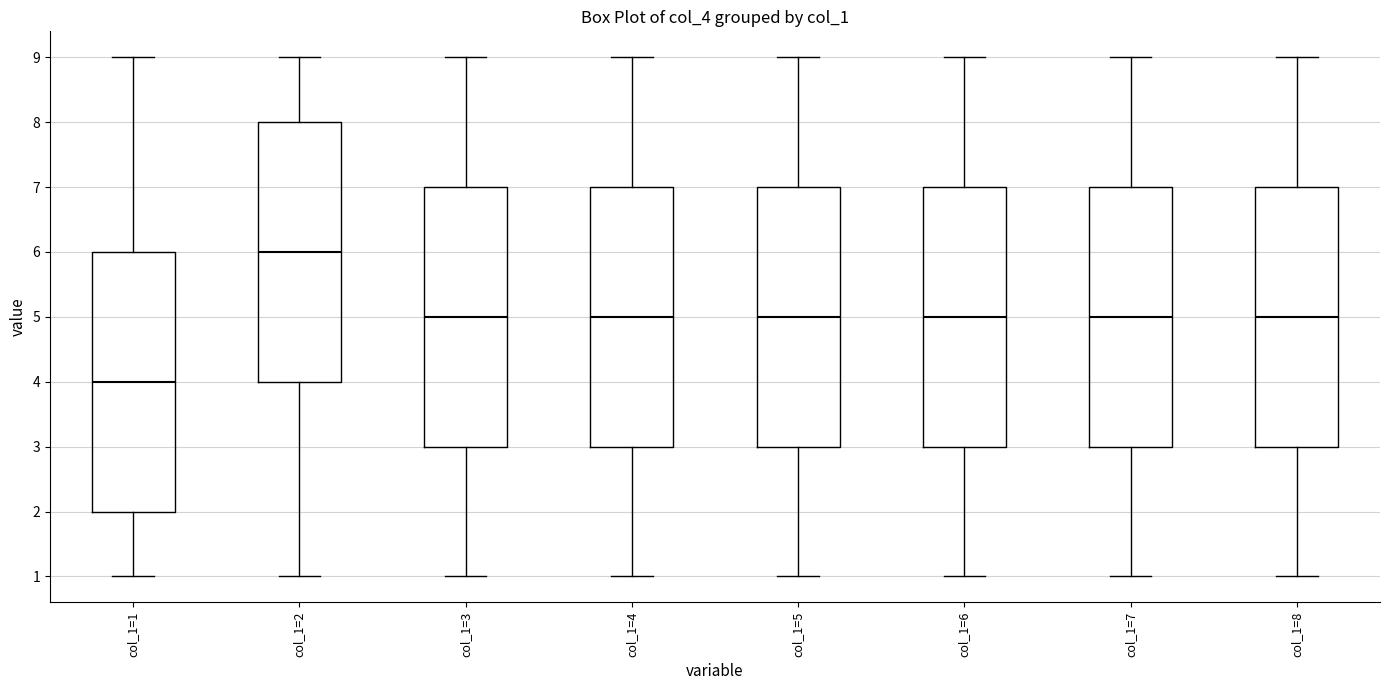

Reading left to right, transcribe this box plot: for each box, give where its median line is, the range the box spans, and where its two whiskers end, as read against the y-axis. The values are not printed on the chart, so give them approximately, as read against the axis.

col_1=1: median 4, box 2 to 6, whiskers 1 to 9
col_1=2: median 6, box 4 to 8, whiskers 1 to 9
col_1=3: median 5, box 3 to 7, whiskers 1 to 9
col_1=4: median 5, box 3 to 7, whiskers 1 to 9
col_1=5: median 5, box 3 to 7, whiskers 1 to 9
col_1=6: median 5, box 3 to 7, whiskers 1 to 9
col_1=7: median 5, box 3 to 7, whiskers 1 to 9
col_1=8: median 5, box 3 to 7, whiskers 1 to 9